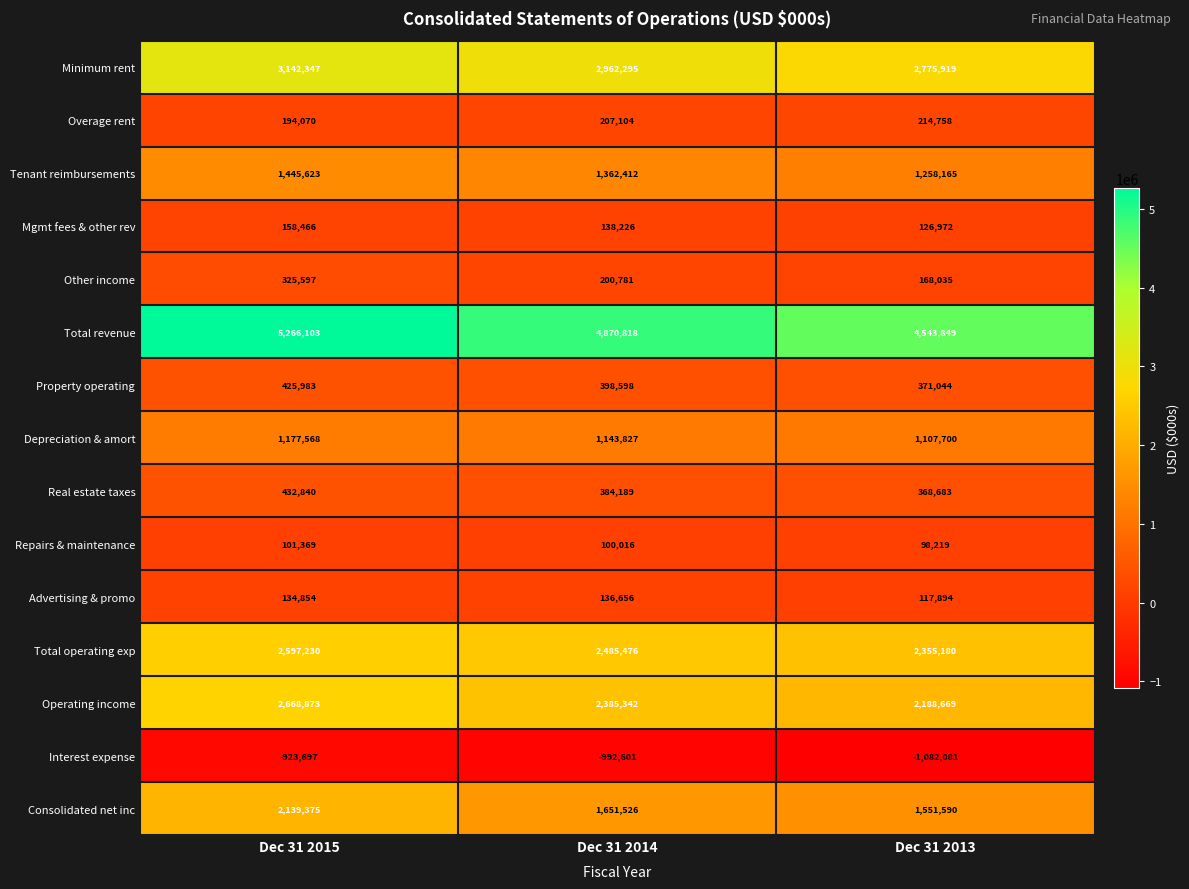

What is the maximum value for Mgmt fees & other rev?

158466